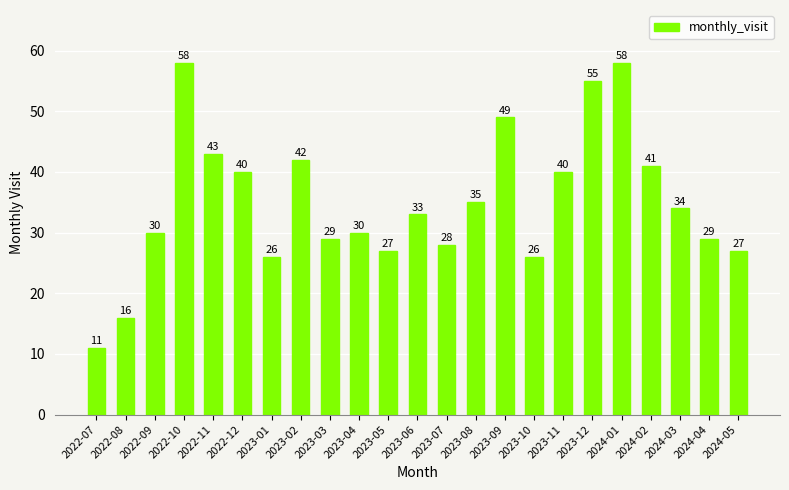

What position from the left is 2023-01?

7